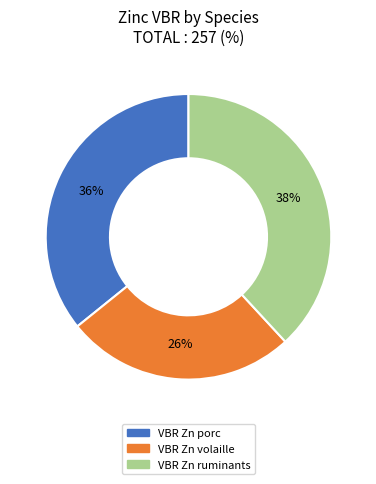

Rank the categories by value from highest to lowest.

VBR Zn ruminants, VBR Zn porc, VBR Zn volaille